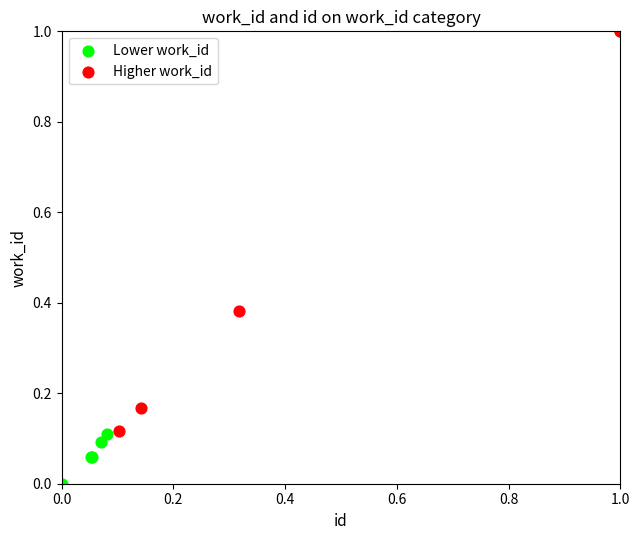

Which series reaches the maximum Y coordinate?

Higher work_id